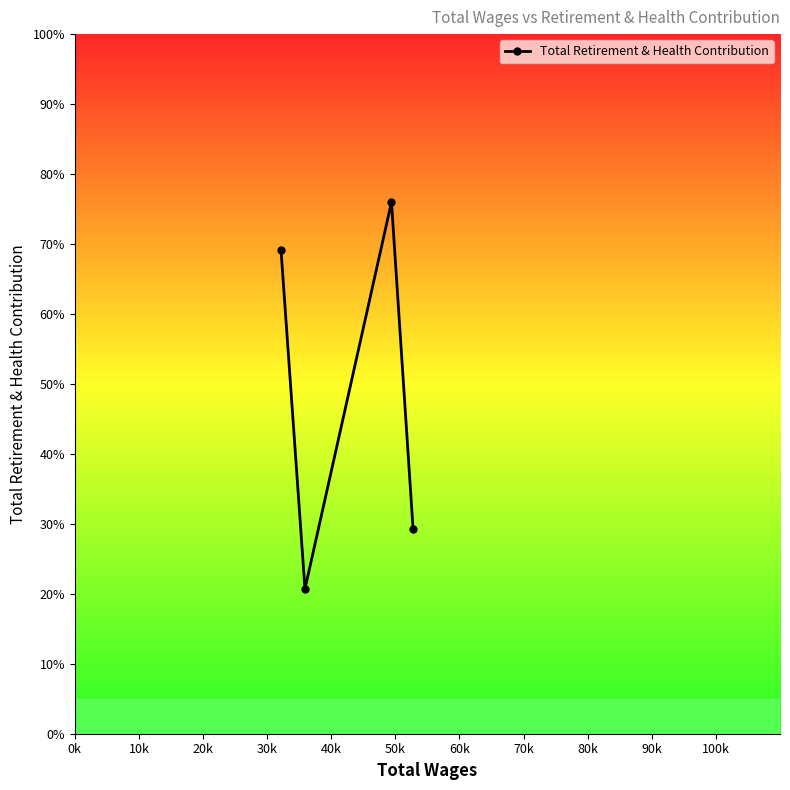

How many interior local peaks (higher than both neighbors) does the data have?

1